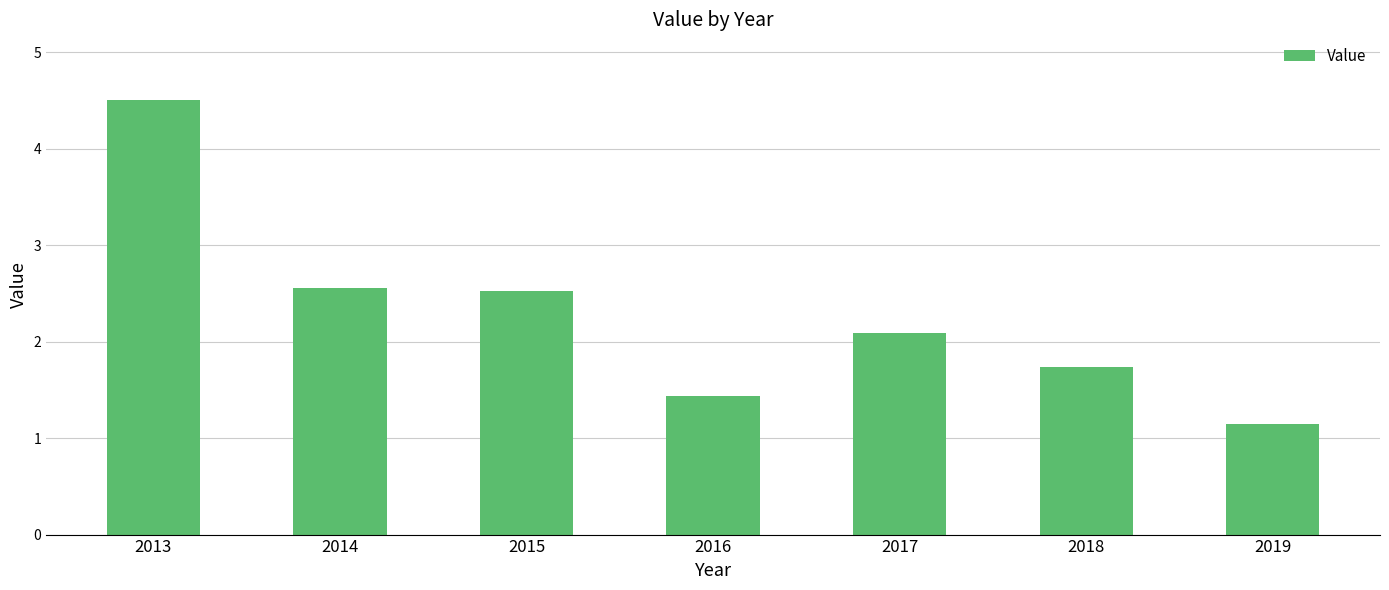

True or false: the data shows 0.4 at 2019.

False